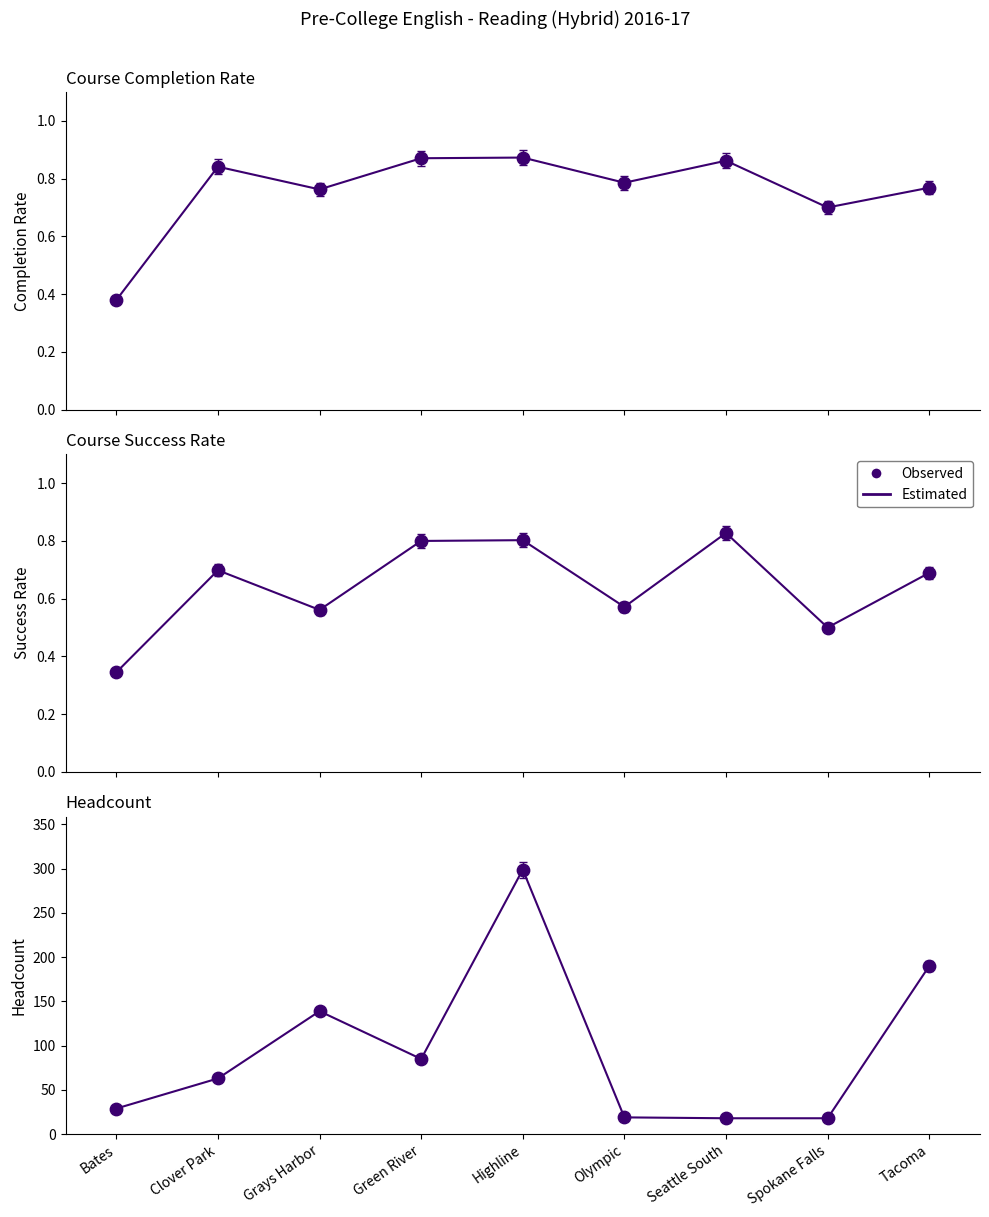

Is the value of Headcount at Tacoma greater than the value of Observed at Green River?

Yes